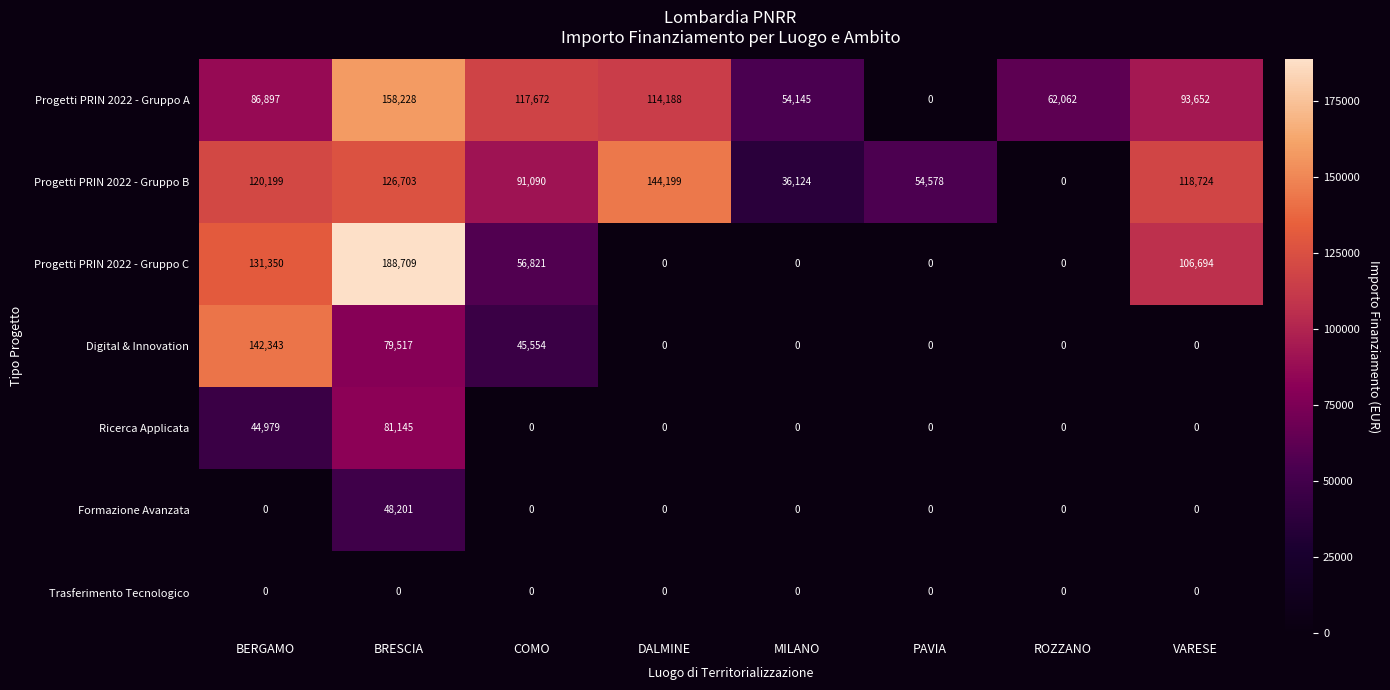

What is the sum of all Formazione Avanzata values?

48201